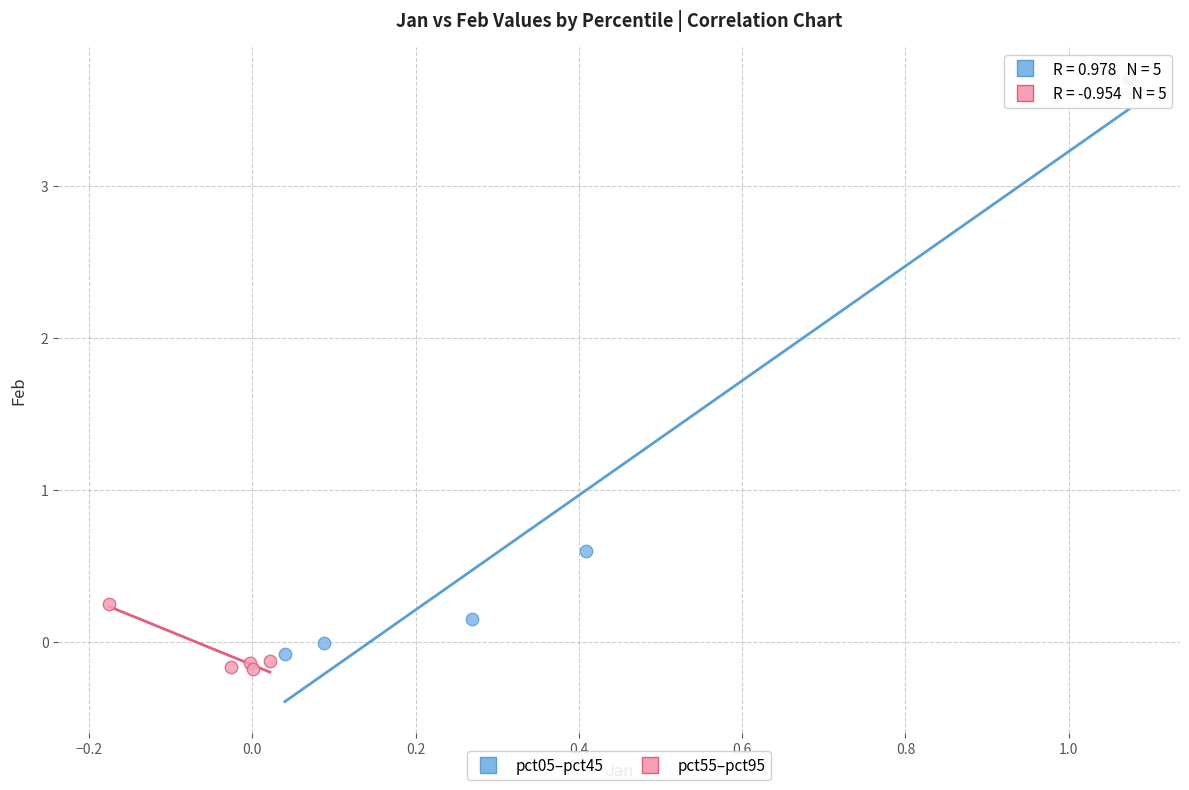

Which series contains the highest Y value?

pct05–pct45